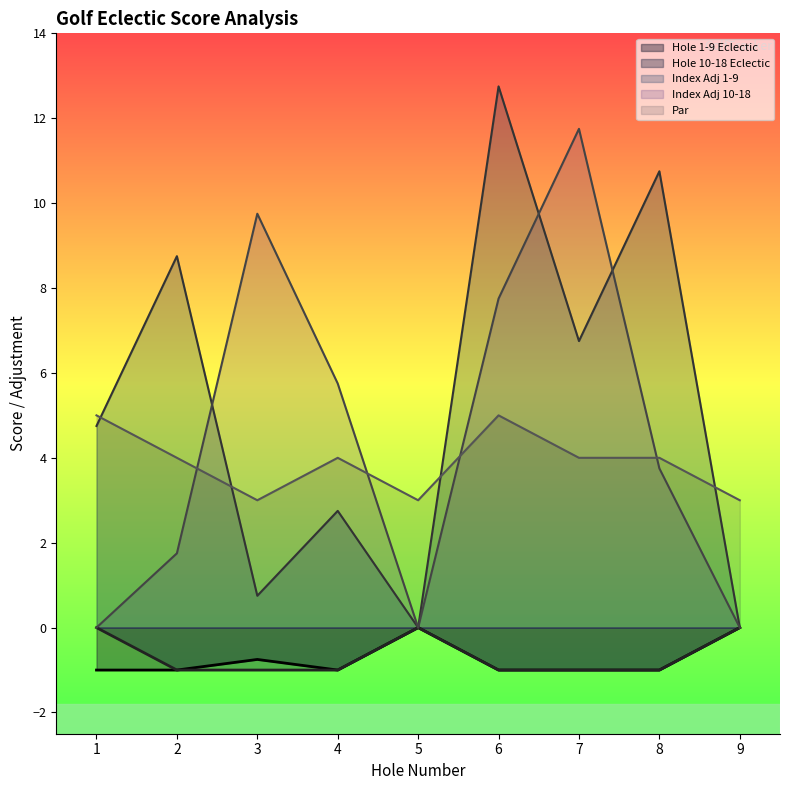

What is the total value across all series at 5?

3.0